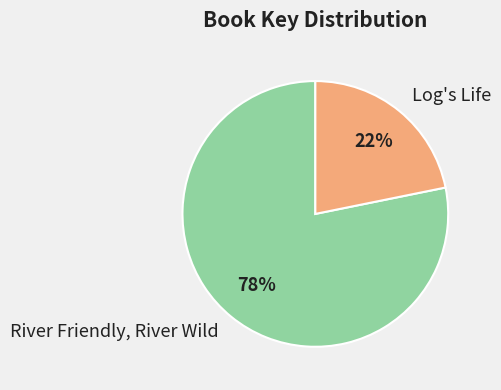

How many slices are in this pie chart?

2